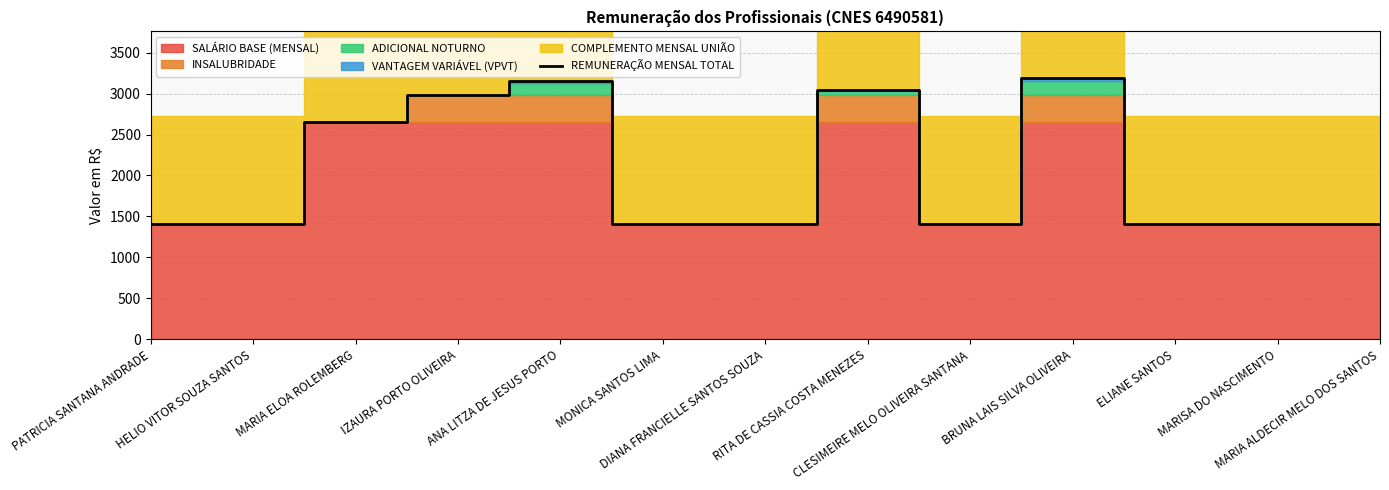

At which category does the chart reach its minimum across all series?

PATRICIA SANTANA ANDRADE